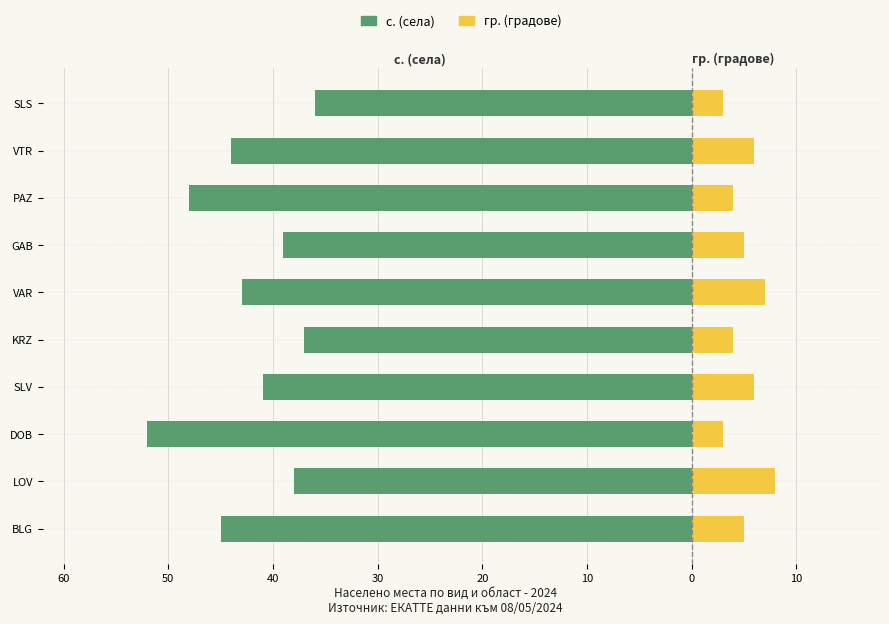

Reading right to left, transcribe all the data shown in this chart.

с. (села): -36	-44	-48	-39	-43	-37	-41	-52	-38	-45
гр. (градове): 3	6	4	5	7	4	6	3	8	5